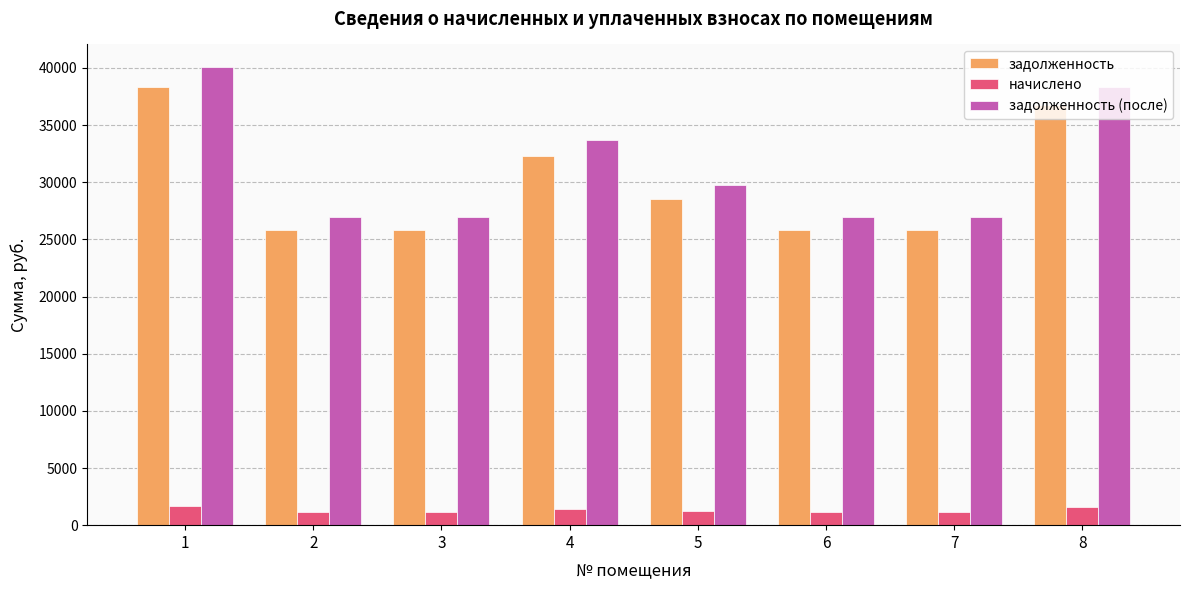

What is the difference between the second highest and second lowest values in the задолженность series?

10900.4